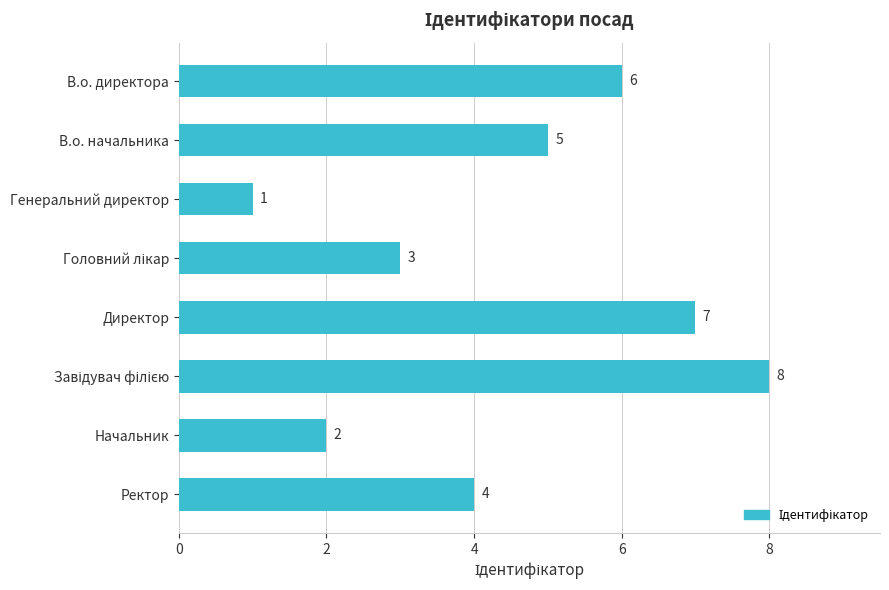

What is the sum of all values?

36